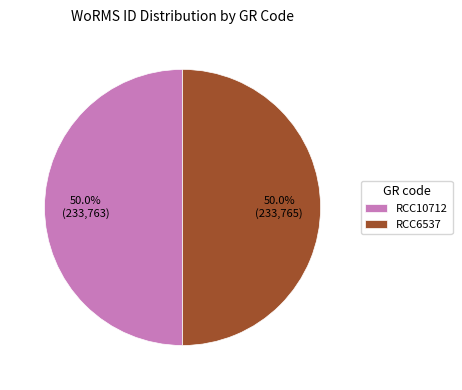

To the nearest percent, what percentage of the pie is RCC10712?

50%